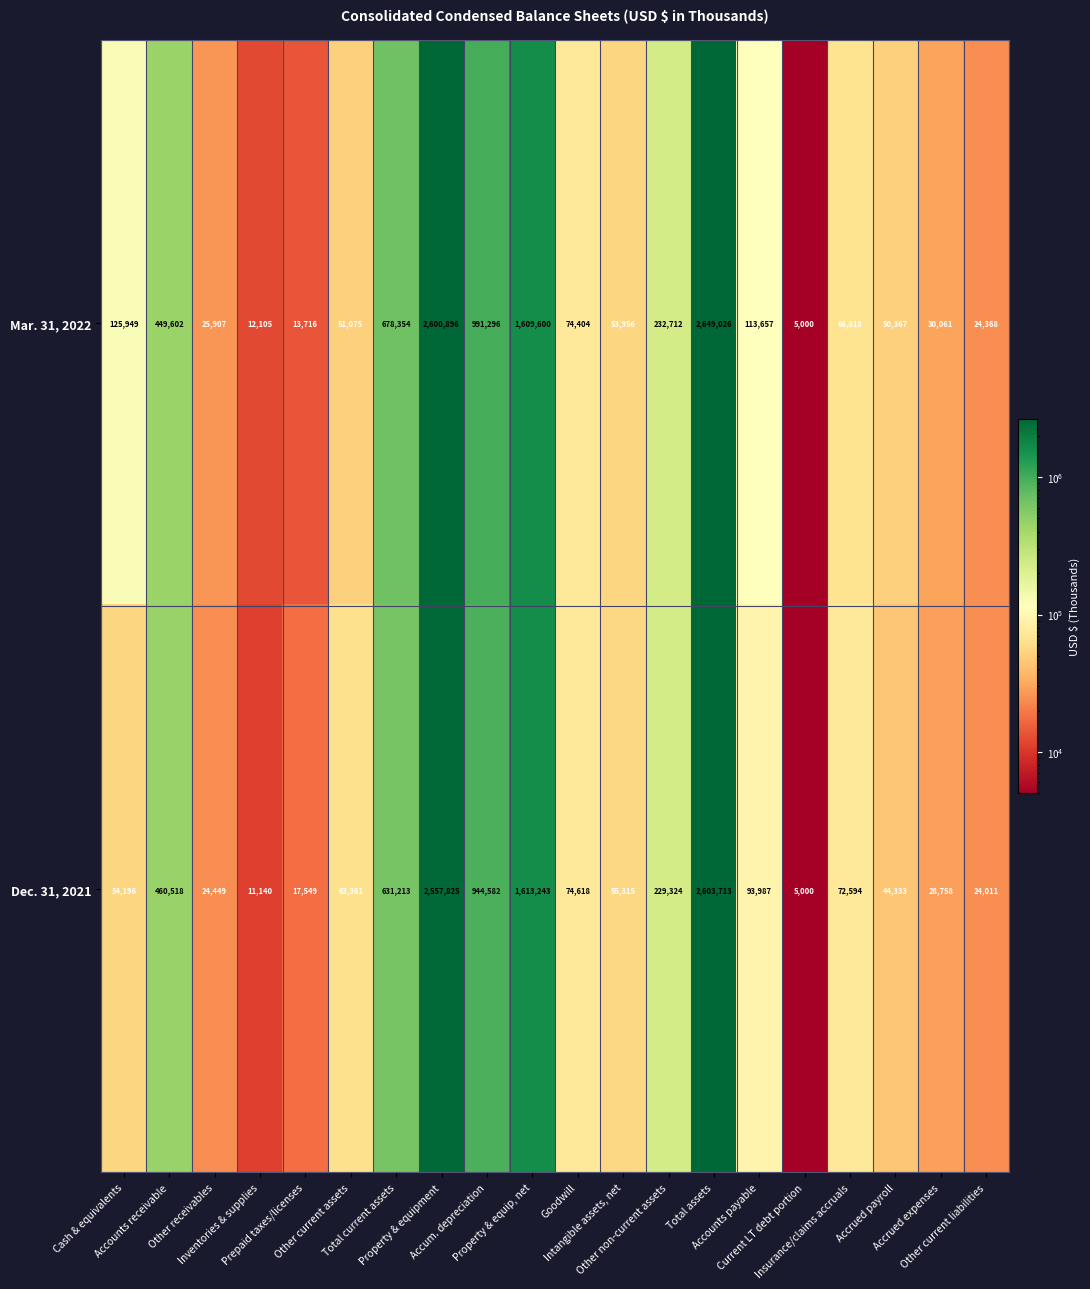

How many data points does each series have?

20